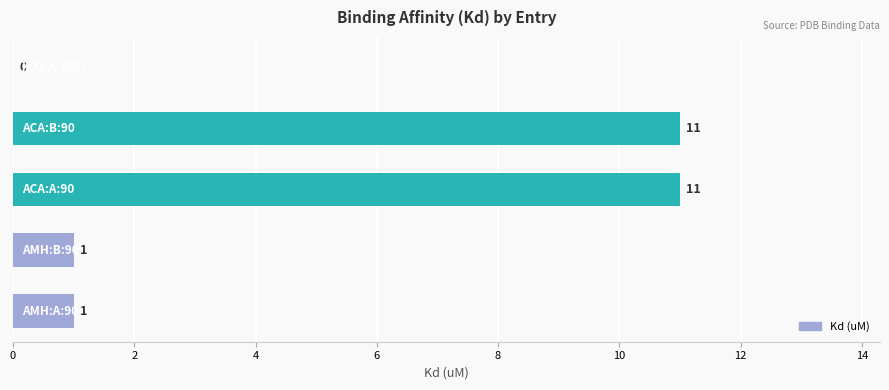

What is the greatest value displayed?

11